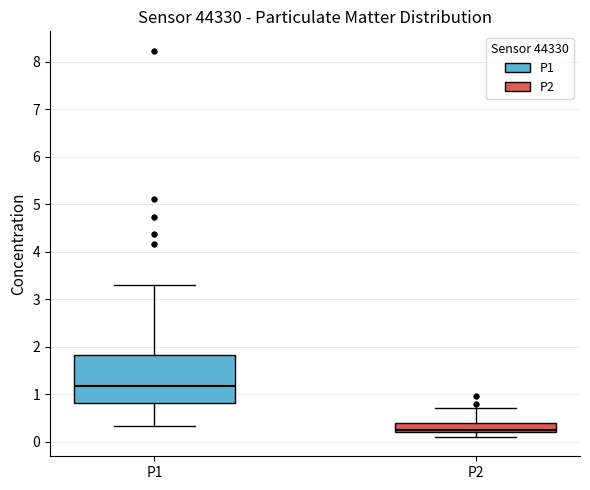

Reading left to right, read every box against the y-axis: the position of its median line, the range the box covers, and the ends of its whiskers. The values are not printed on the chart, so give them approximately, as read against the axis.

P1: median 1.2, box 0.8 to 1.8, whiskers 0.3 to 3.3
P2: median 0.3, box 0.2 to 0.4, whiskers 0.1 to 0.7